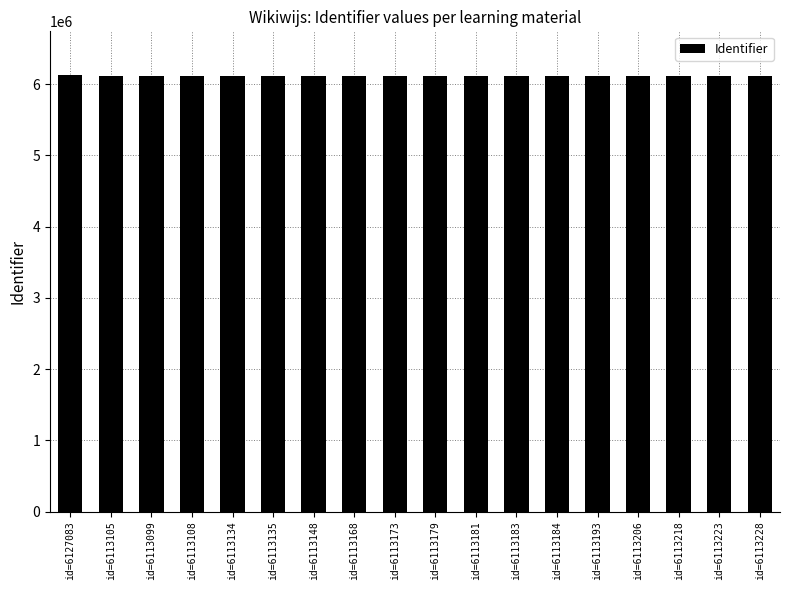

Is it true that the value at id=6113168 is 9853918?

False